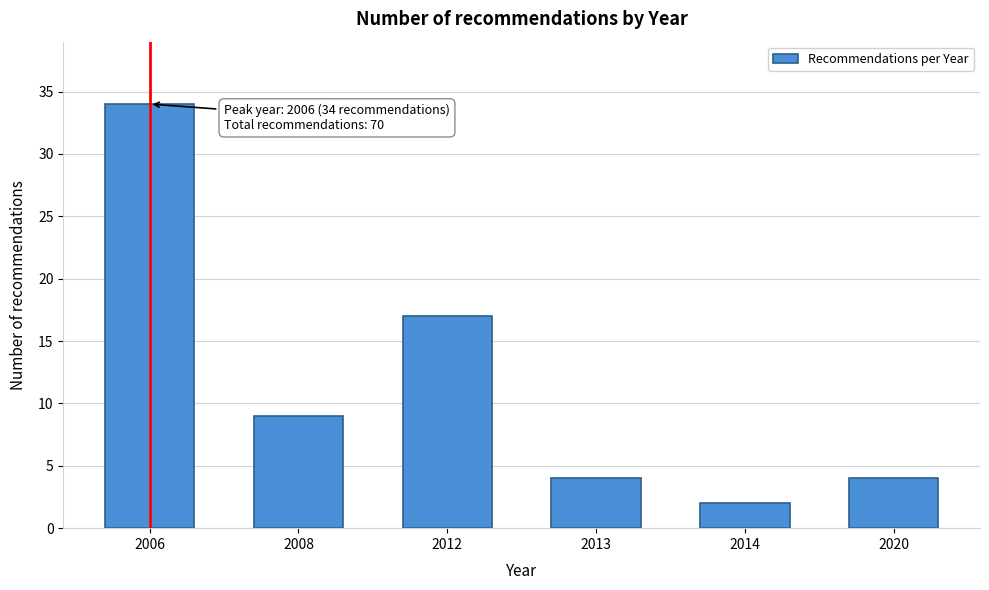

Reading left to right, what are all the values shown in this chart?

2006=34	2008=9	2012=17	2013=4	2014=2	2020=4